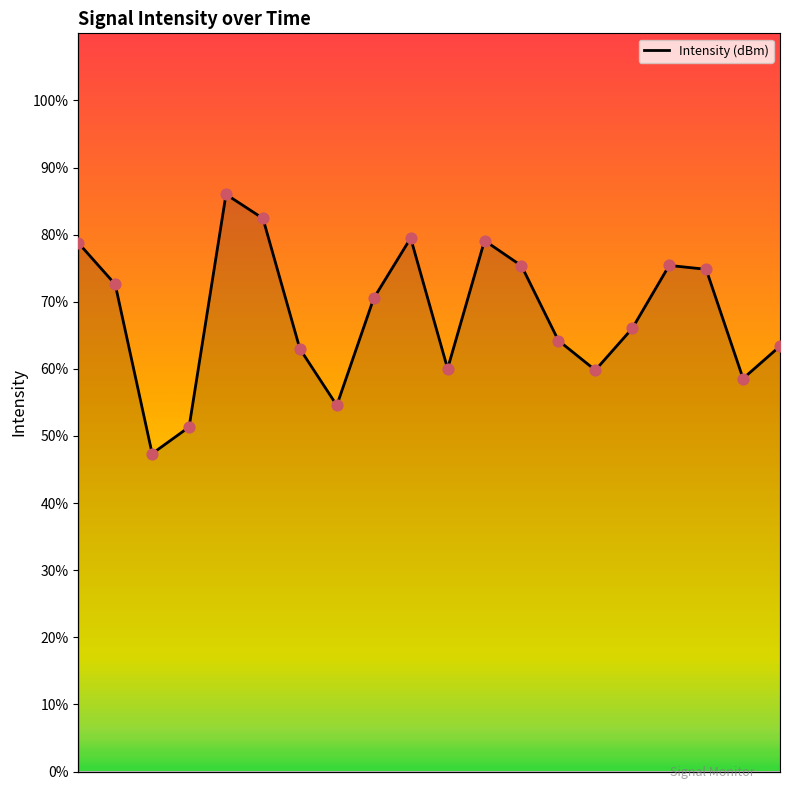

What is the change in value from 0 to 8?

+7.2